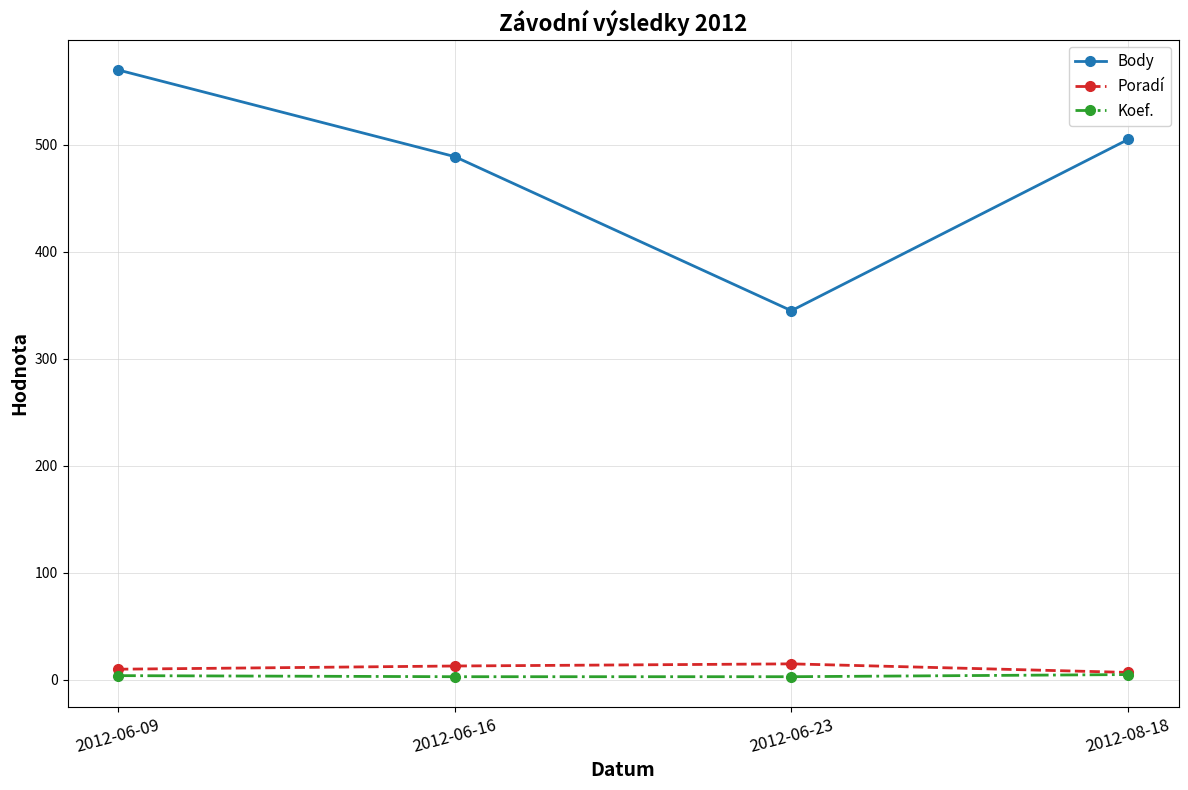

True or false: Body and Poradí intersect in this chart.

False